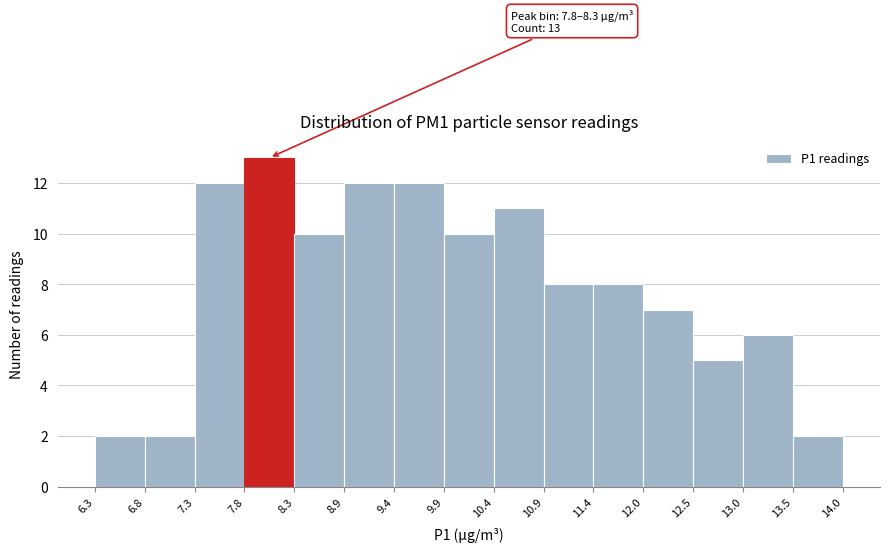

Over which range of the x-axis is the bar tallest?

7.8 to 8.3